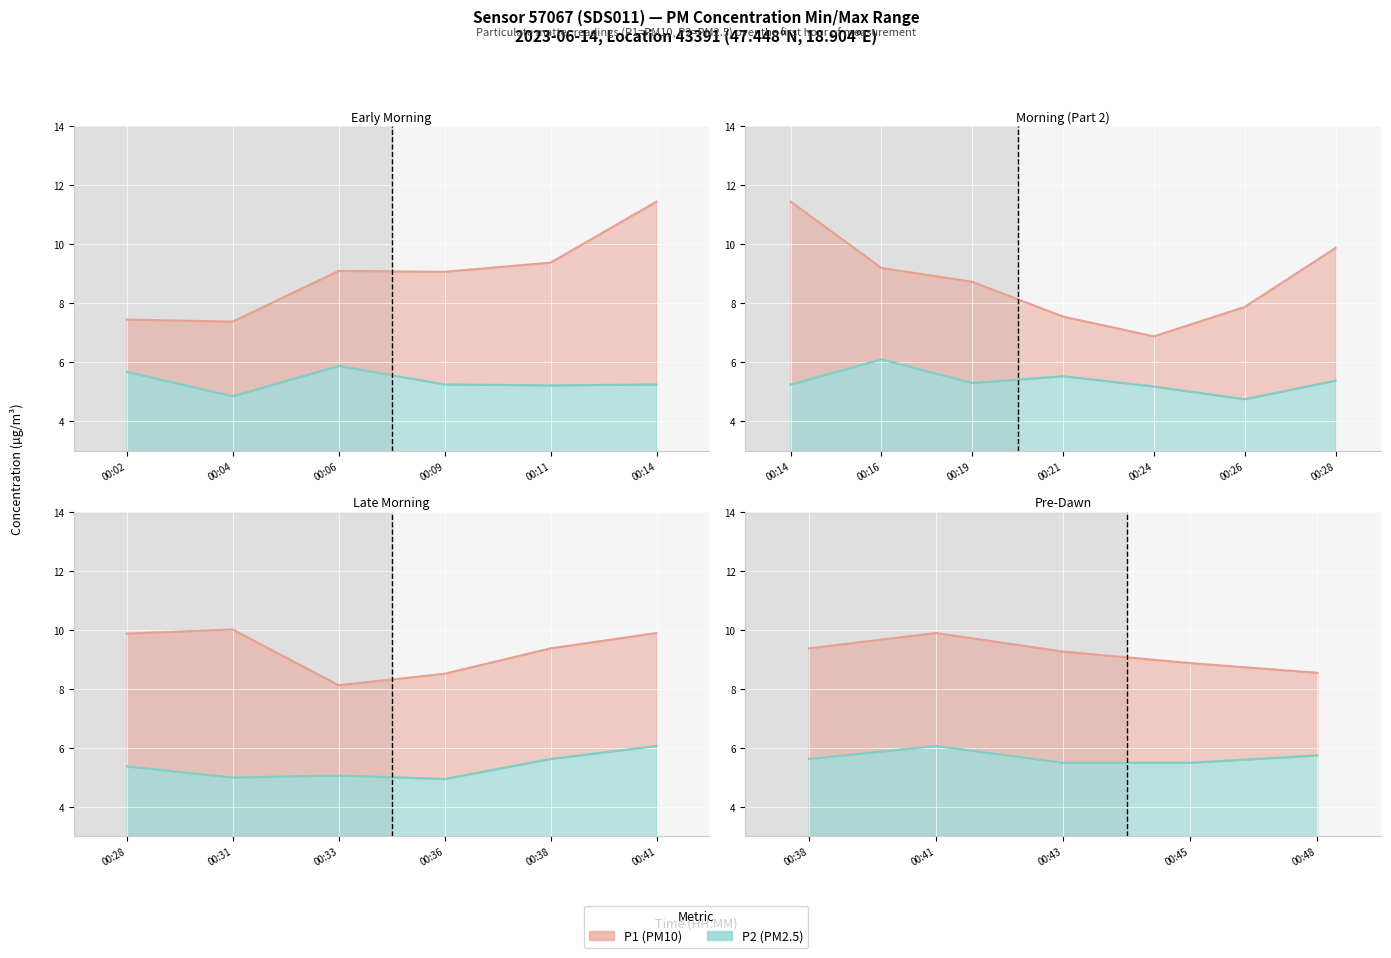

What is the difference between the P1 values at 00:26 and 00:09?

1.2